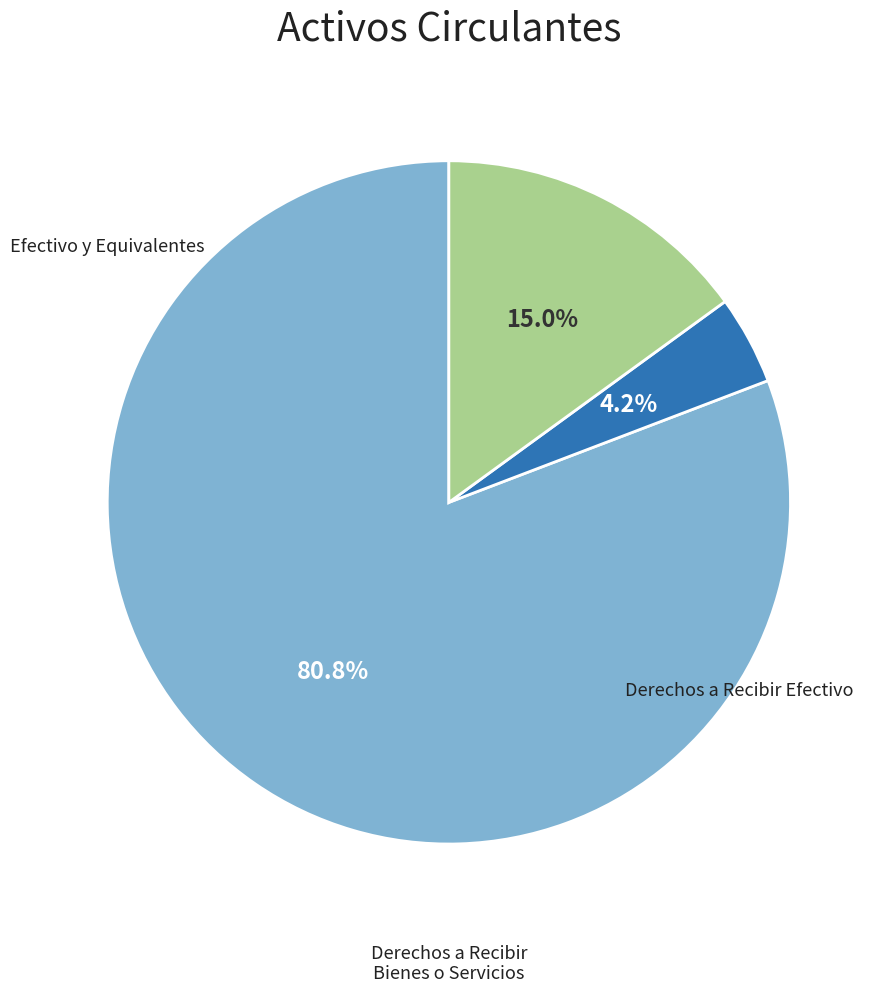

Does any single category account for the majority?

Yes